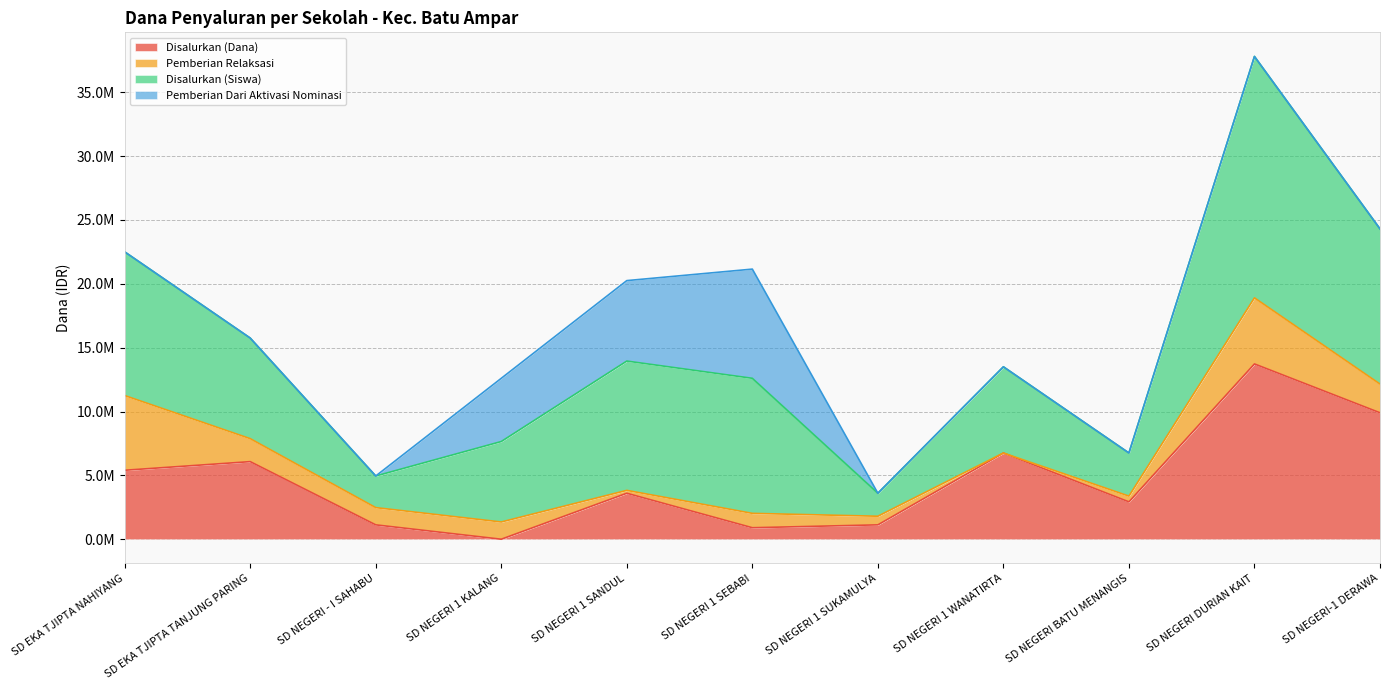

Where is the first local minimum for Disalurkan (Siswa)?

SD NEGERI - I SAHABU